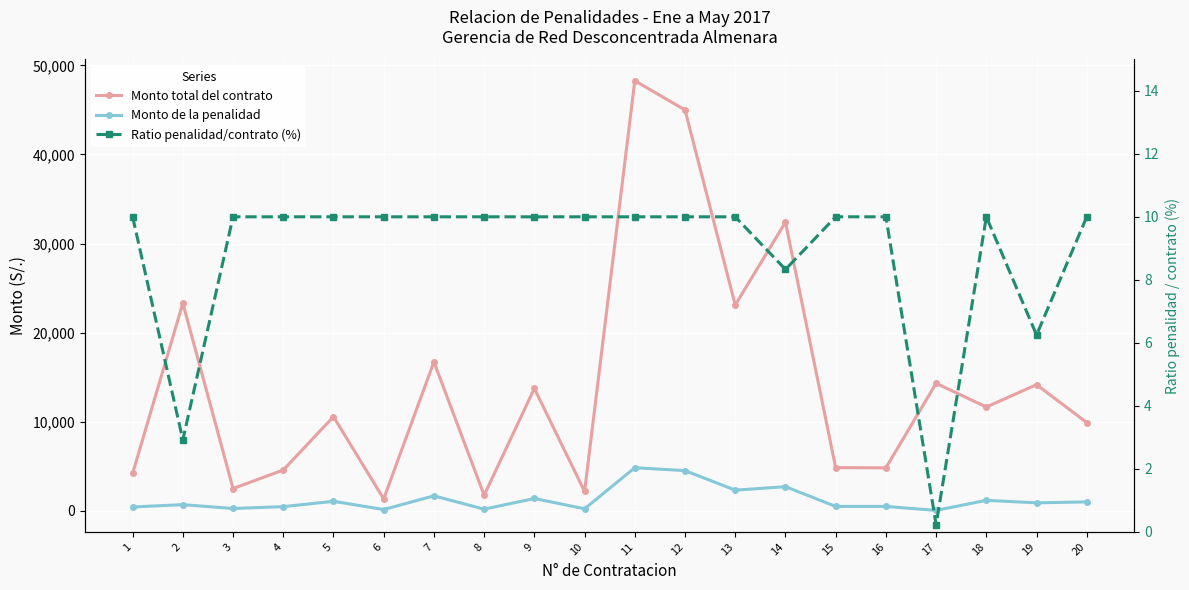

Reading left to right, extract all data points from this chart.

Monto total del contrato: 1=4185.0	2=23304.0	3=2490.0	4=4572.5	5=10555.5	6=1330.0	7=16707.6	8=1740.0	9=13731.0	10=2160.0	11=48280.0	12=45000.0	13=23100.0	14=32400.0	15=4837.6	16=4815.0	17=14303.7	18=11648.0	19=14152.0	20=9900.0
Monto de la penalidad: 1=418.5	2=680.4	3=249.0	4=457.2	5=1055.5	6=133.0	7=1670.8	8=174.0	9=1373.1	10=216.0	11=4828.0	12=4500.0	13=2310.0	14=2700.0	15=483.8	16=481.5	17=33.6	18=1164.8	19=884.5	20=990.0
Ratio penalidad/contrato (%): 1=10.0	2=2.9	3=10.0	4=10.0	5=10.0	6=10.0	7=10.0	8=10.0	9=10.0	10=10.0	11=10.0	12=10.0	13=10.0	14=8.3	15=10.0	16=10.0	17=0.2	18=10.0	19=6.2	20=10.0